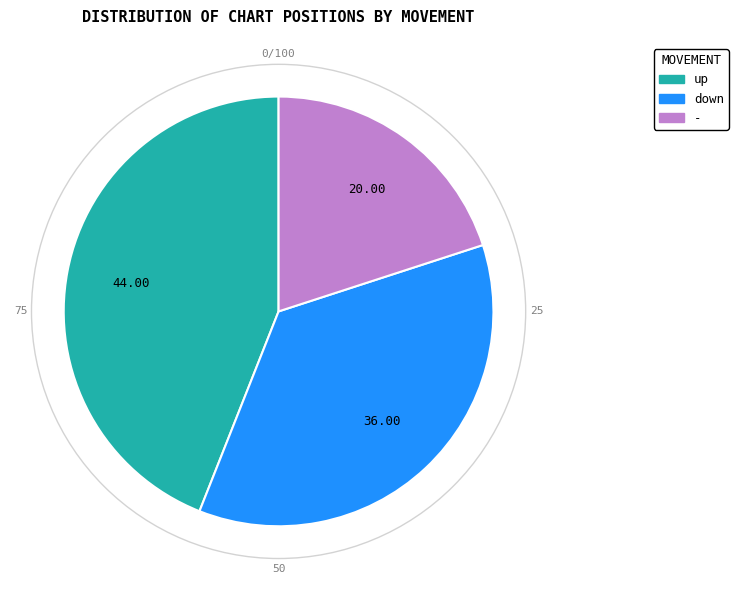

The down slice represents 36% of the pie. True or false?

True